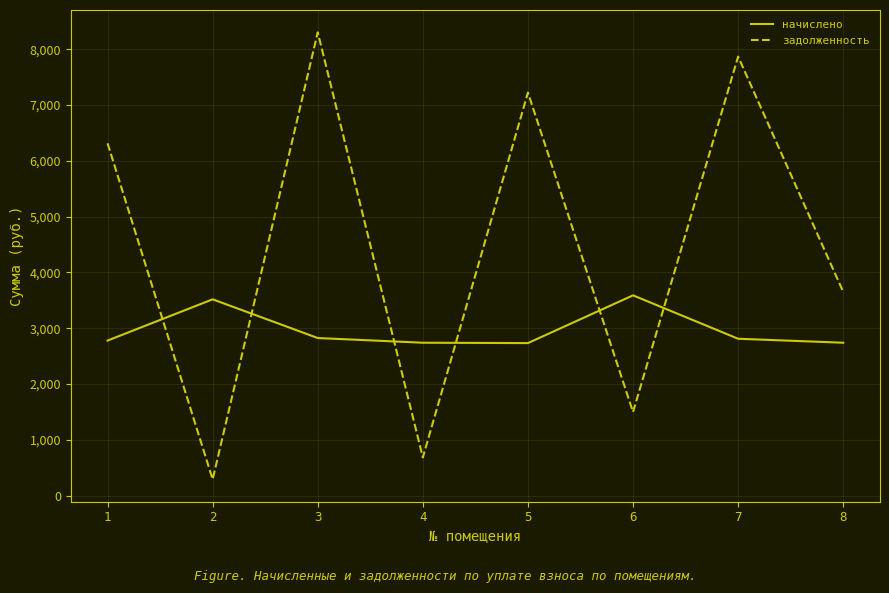

What is the difference between the second highest and minimum values in the задолженность series?

7573.6